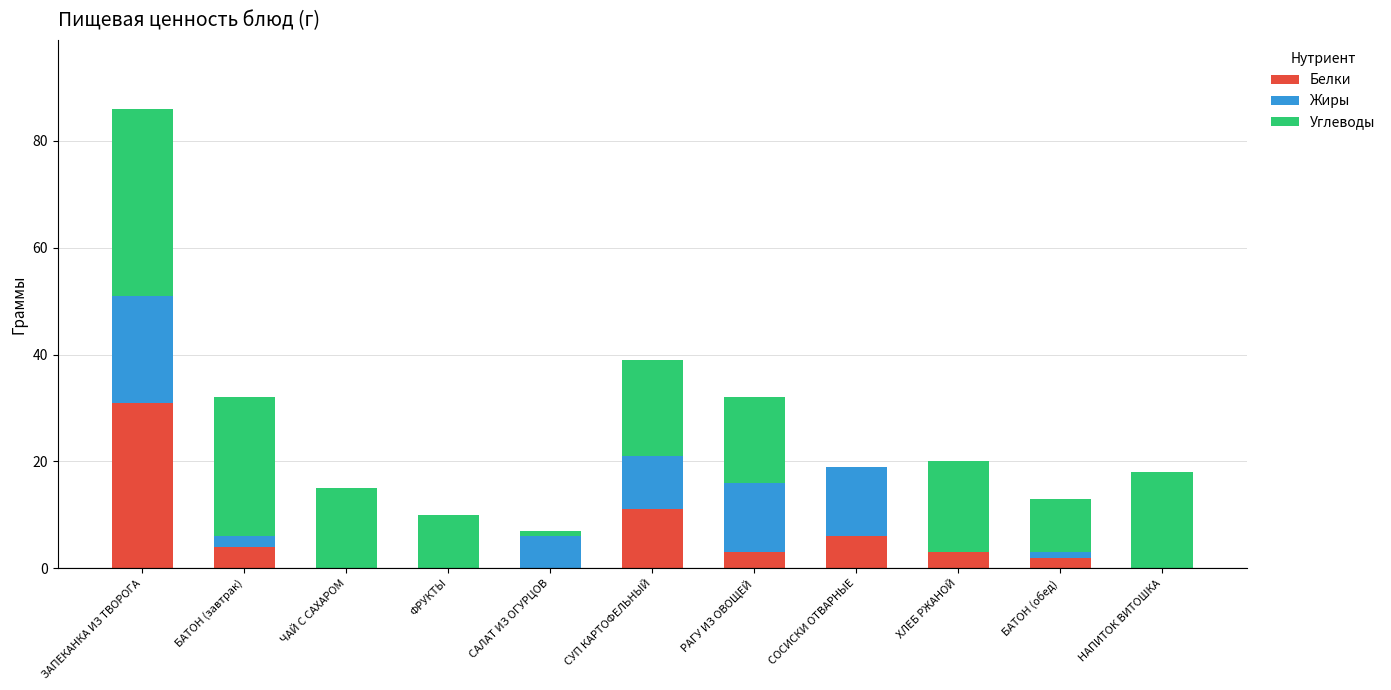

What is the total value across all series at ФРУКТЫ?

10